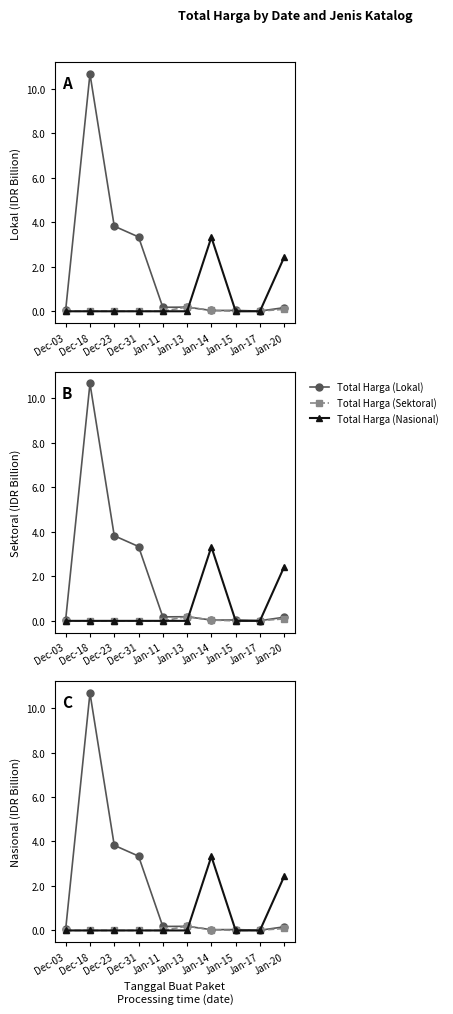

Rank the series at Jan-20 from highest to lowest value.

Total Harga (Nasional), Total Harga (Lokal), Total Harga (Sektoral)